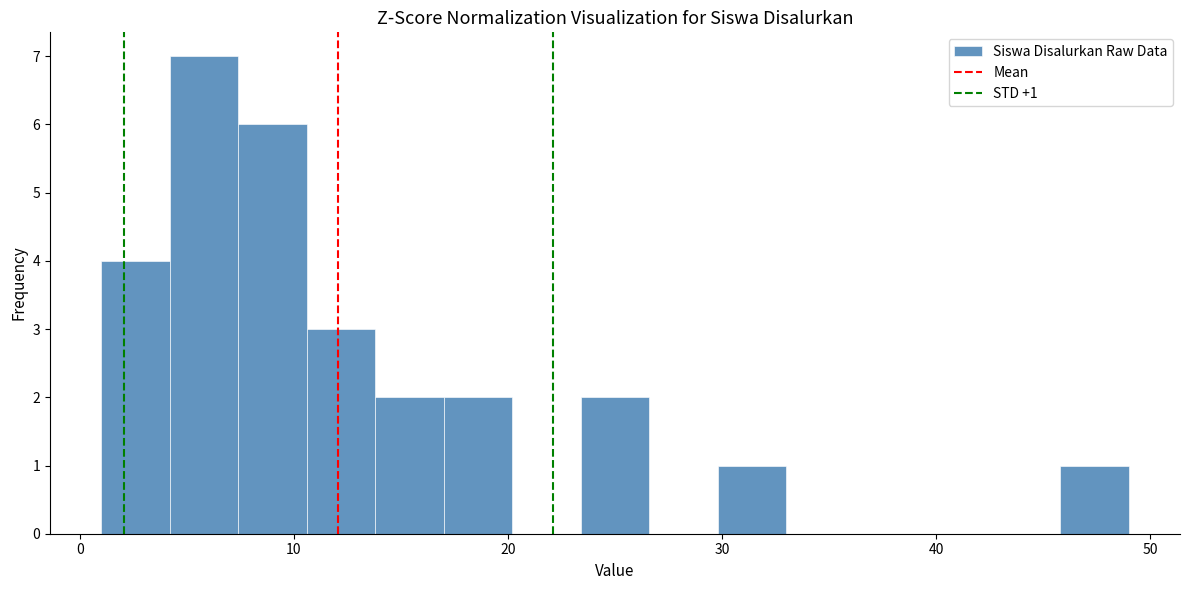

Around what value on the x-axis is the tallest bar? Give the approximate position of its centre, as read against the axis.

6